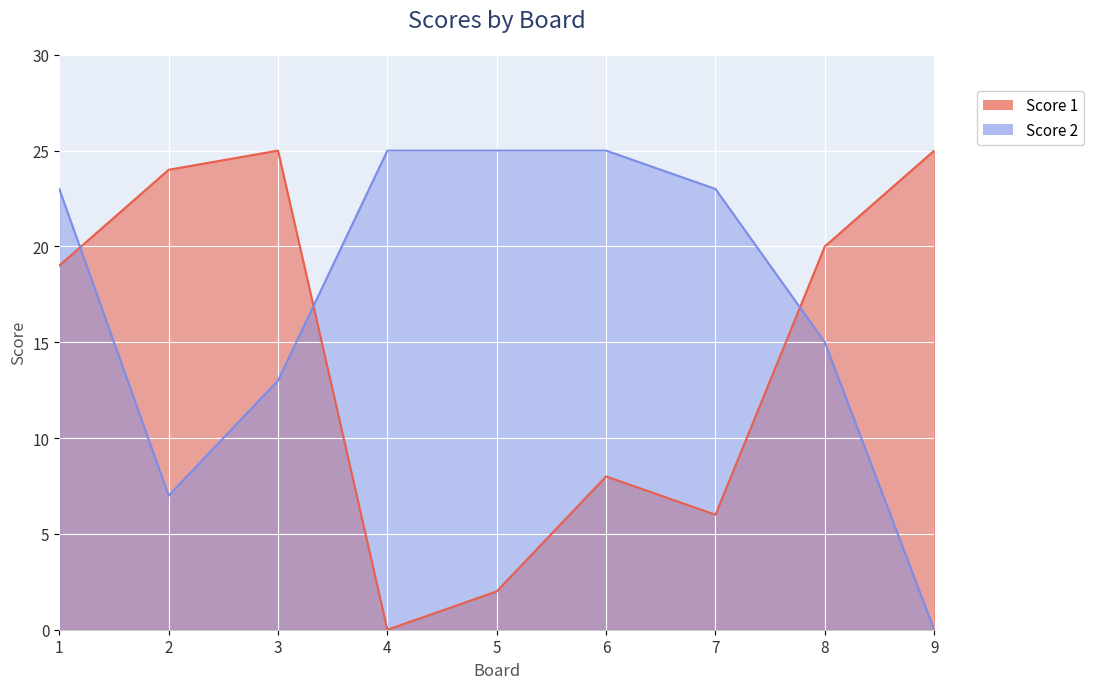

List the labels in order of Score 1 value, smallest first.

4, 5, 7, 6, 1, 8, 2, 3, 9